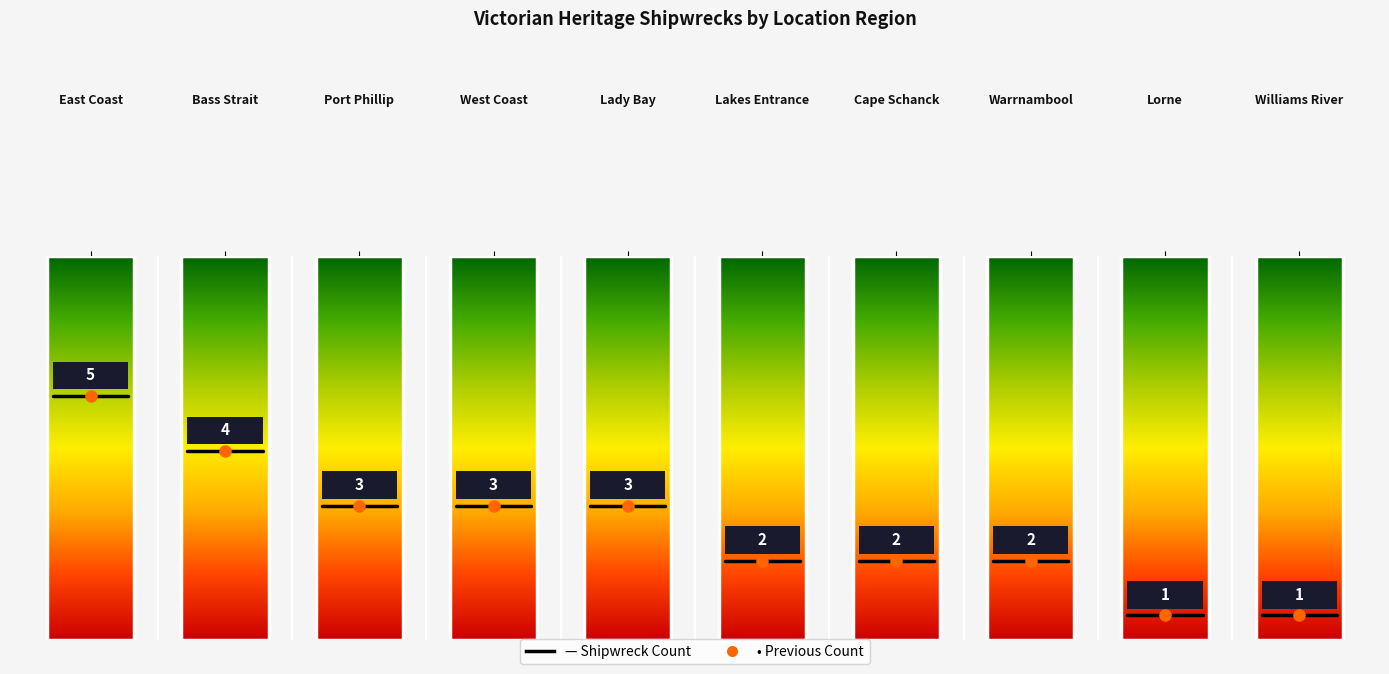

Which has a higher value, Victorian Heritage Register - West Coast or Victorian Heritage Register - Lakes Entrance?

Victorian Heritage Register - West Coast